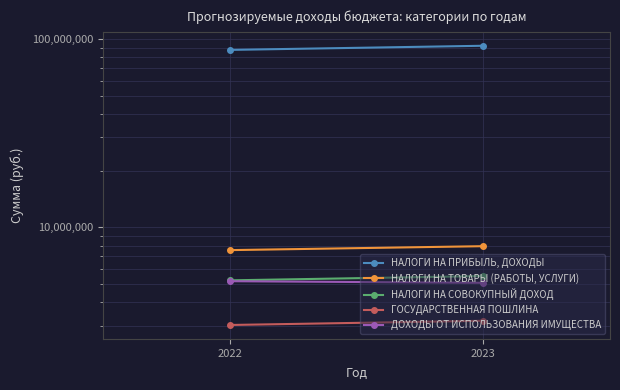

Which category has the lowest value across all series?

2022